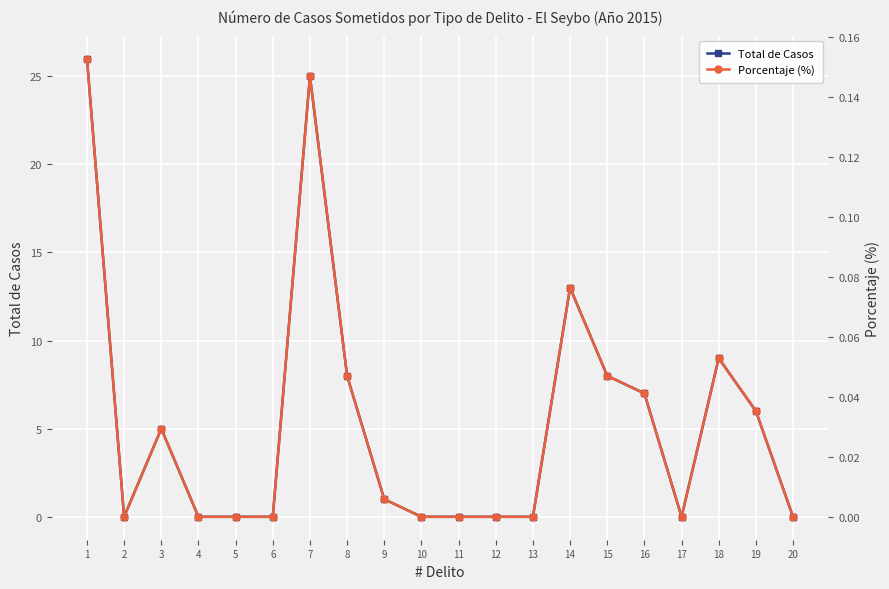

Which has a higher value, 1 or 5?

1